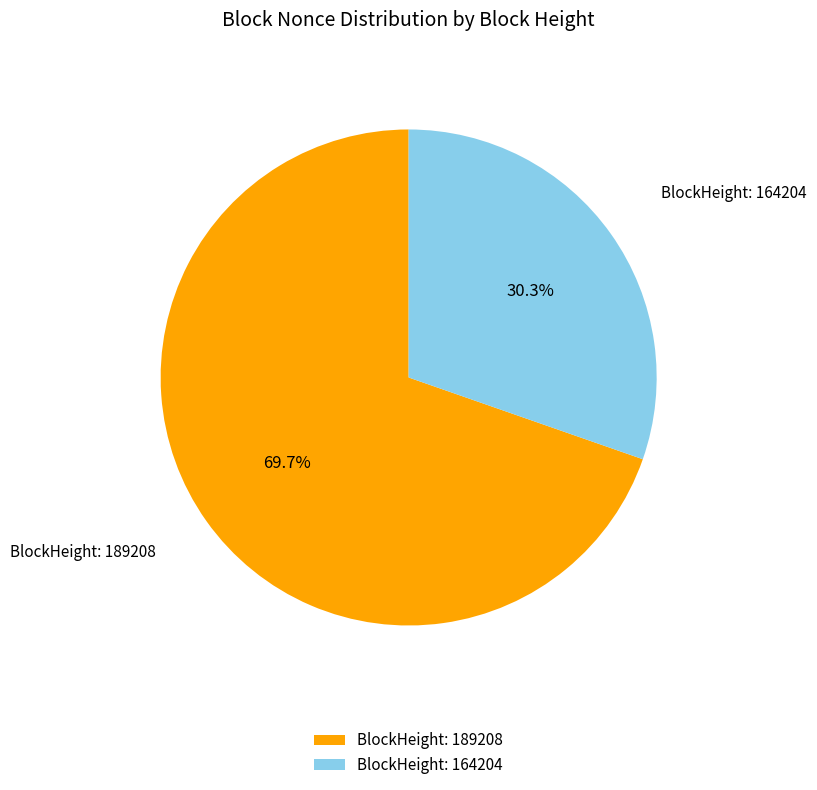

How many slices are in this pie chart?

2